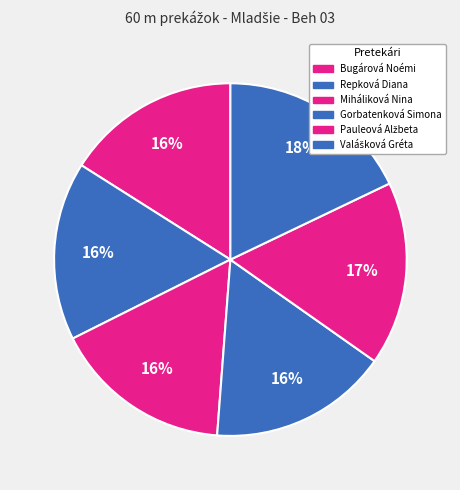

What percentage is the Miháliková Nina slice, to the nearest percent?

16%